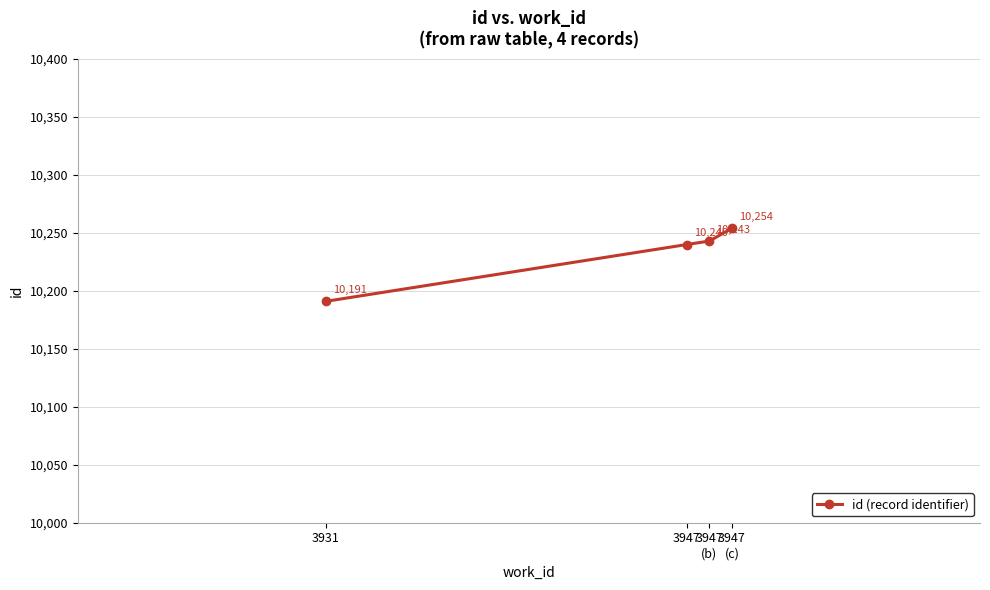

Where does the data first go above 10243?

3947
(c)